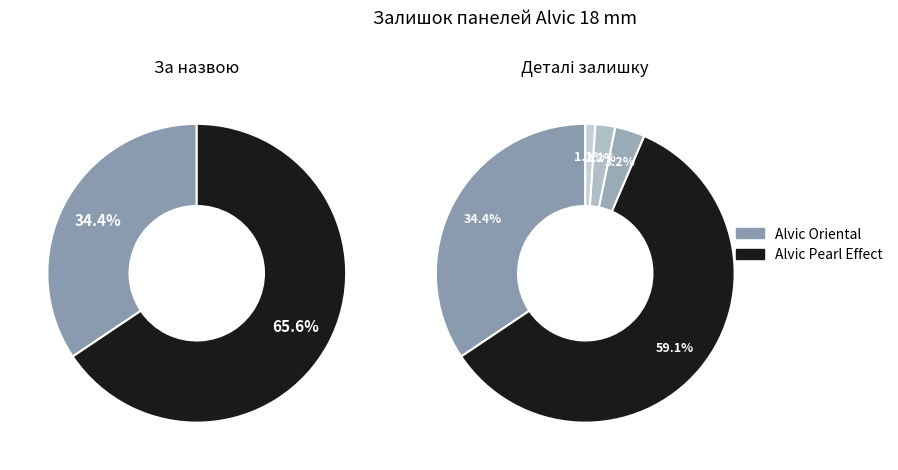

Between Alvic Pearl (231321587) and Alvic Oriental (232751839), which is larger?

Alvic Pearl (231321587)